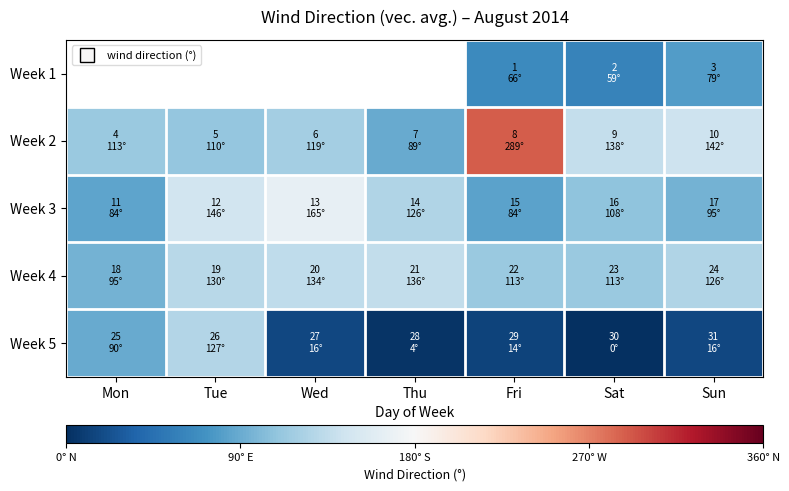

Which category has the highest value across all series?

Fri